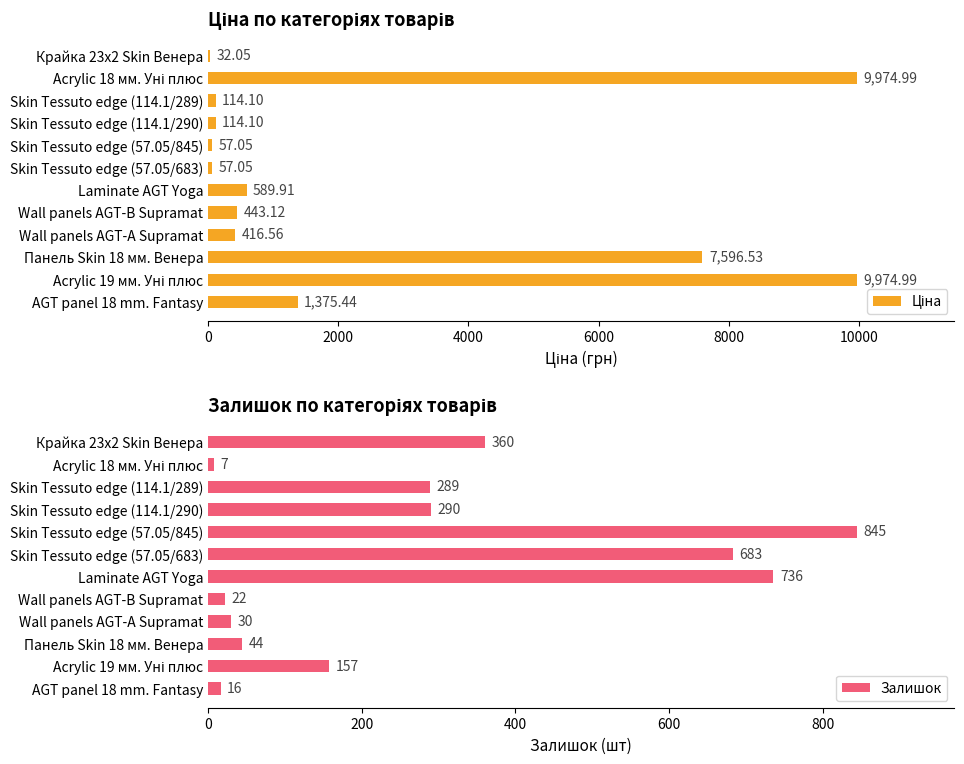

How many bars are there in each group?

2